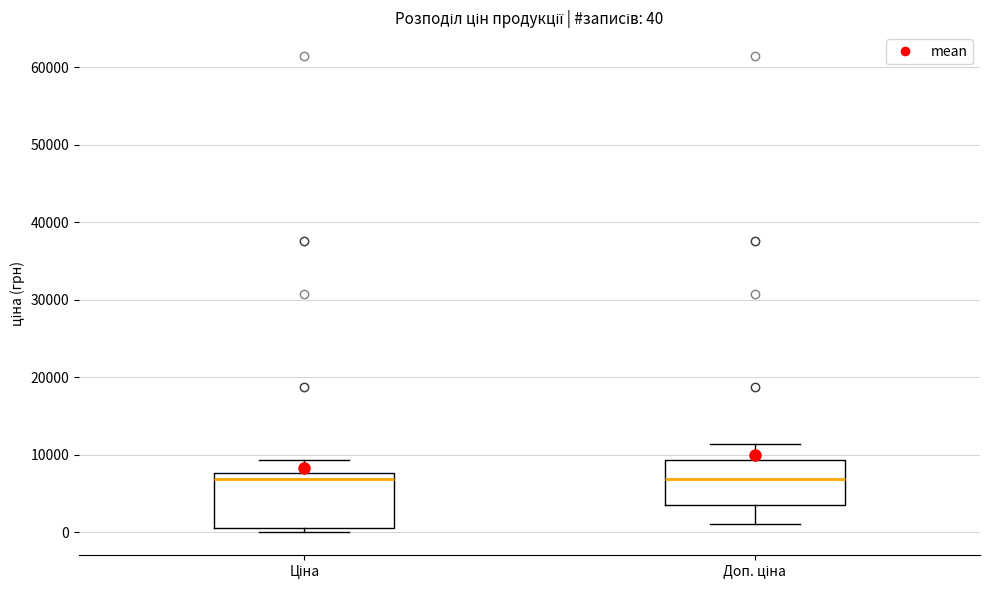

Which box is the tallest, from its lower edge to its upper edge?

Ціна